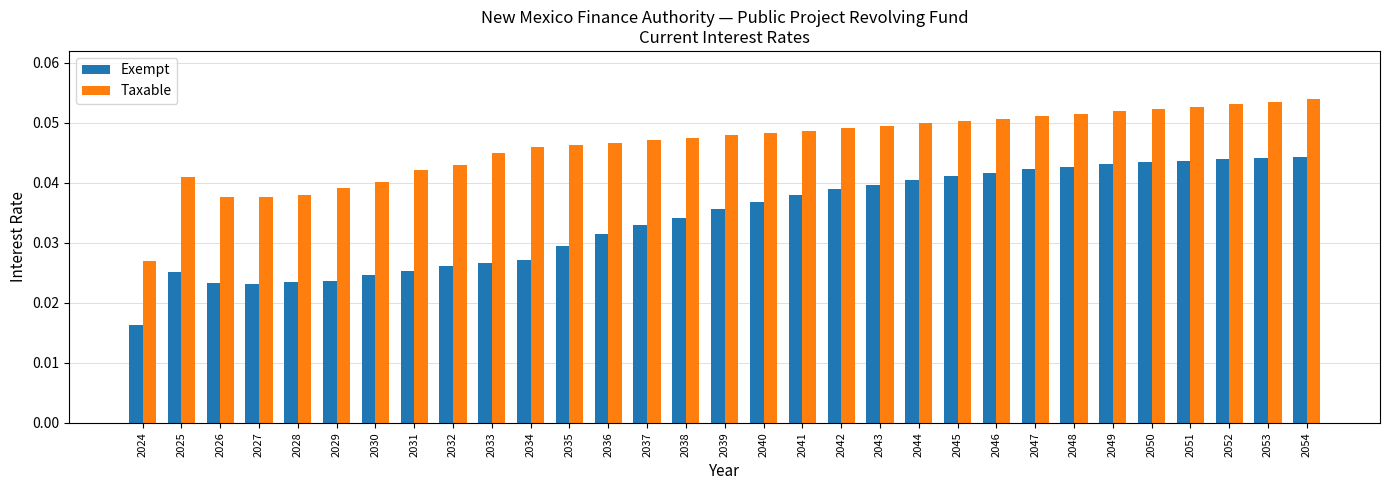

List the series in order of their peak value, highest first.

Taxable, Exempt